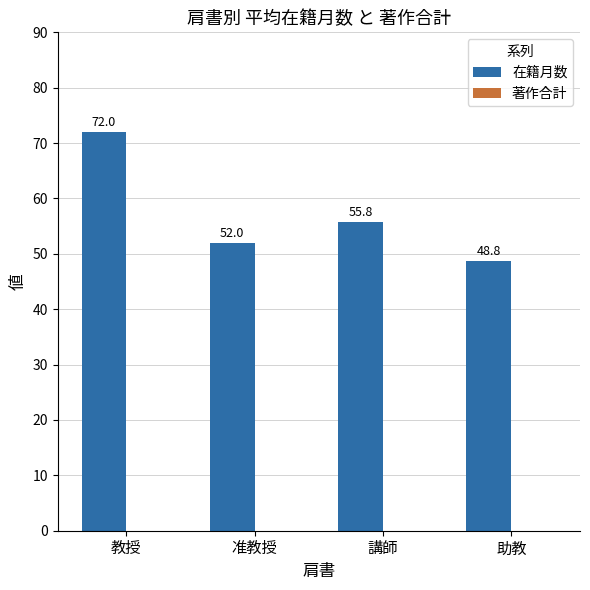

Approximately how many times larger is the value at 助教 compared to 教授?

0.7